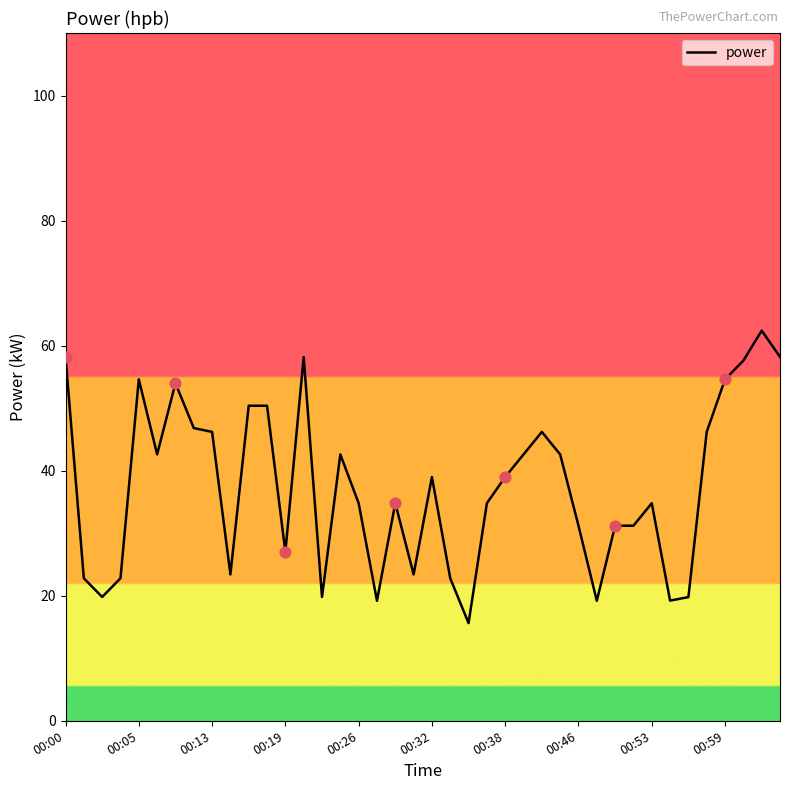

What is the smallest value displayed?

15.6